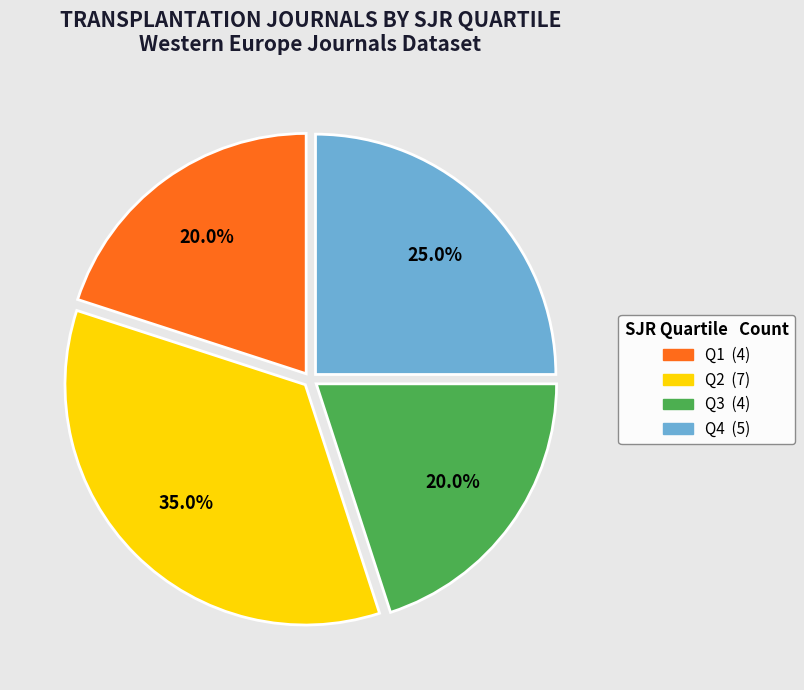

What percentage is the Q2 slice, to the nearest percent?

35%